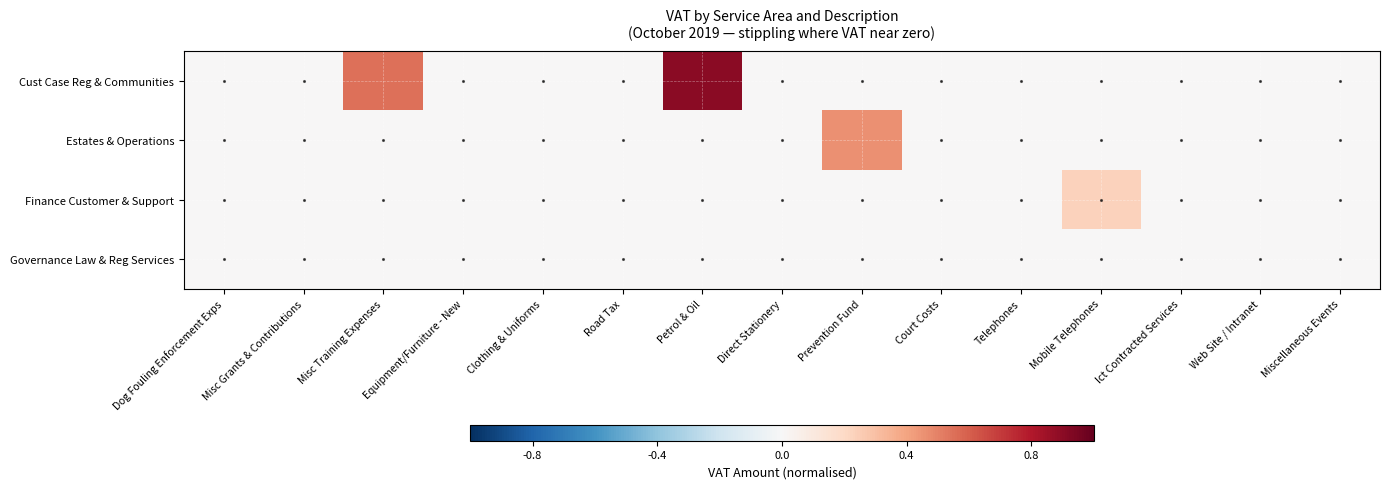

List the series in order of their overall mean, lowest first.

Governance Law & Reg Services, Finance Customer & Support, Estates & Operations, Cust Case Reg & Communities